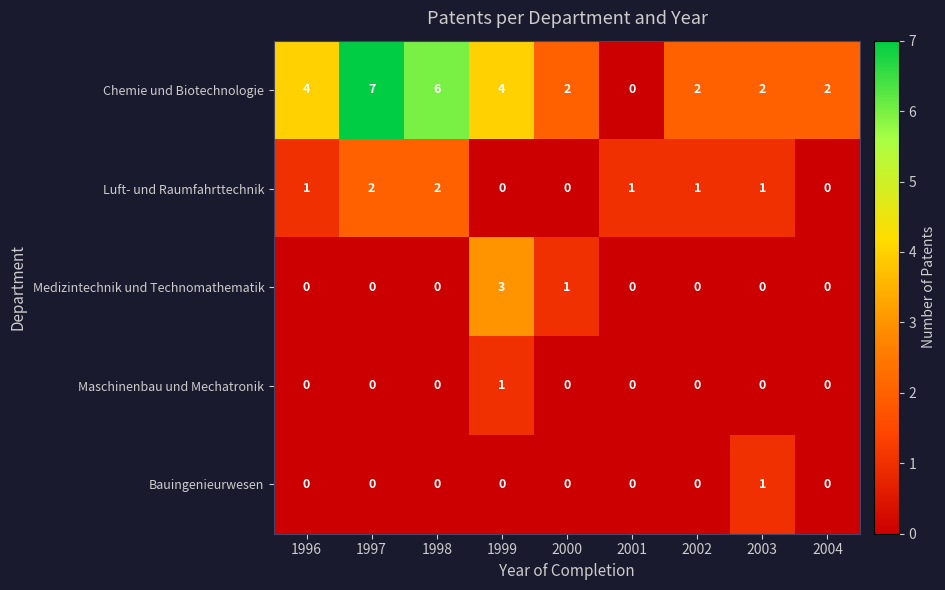

Count the Luft- und Raumfahrttechnik values in the range 0 to 1.

7